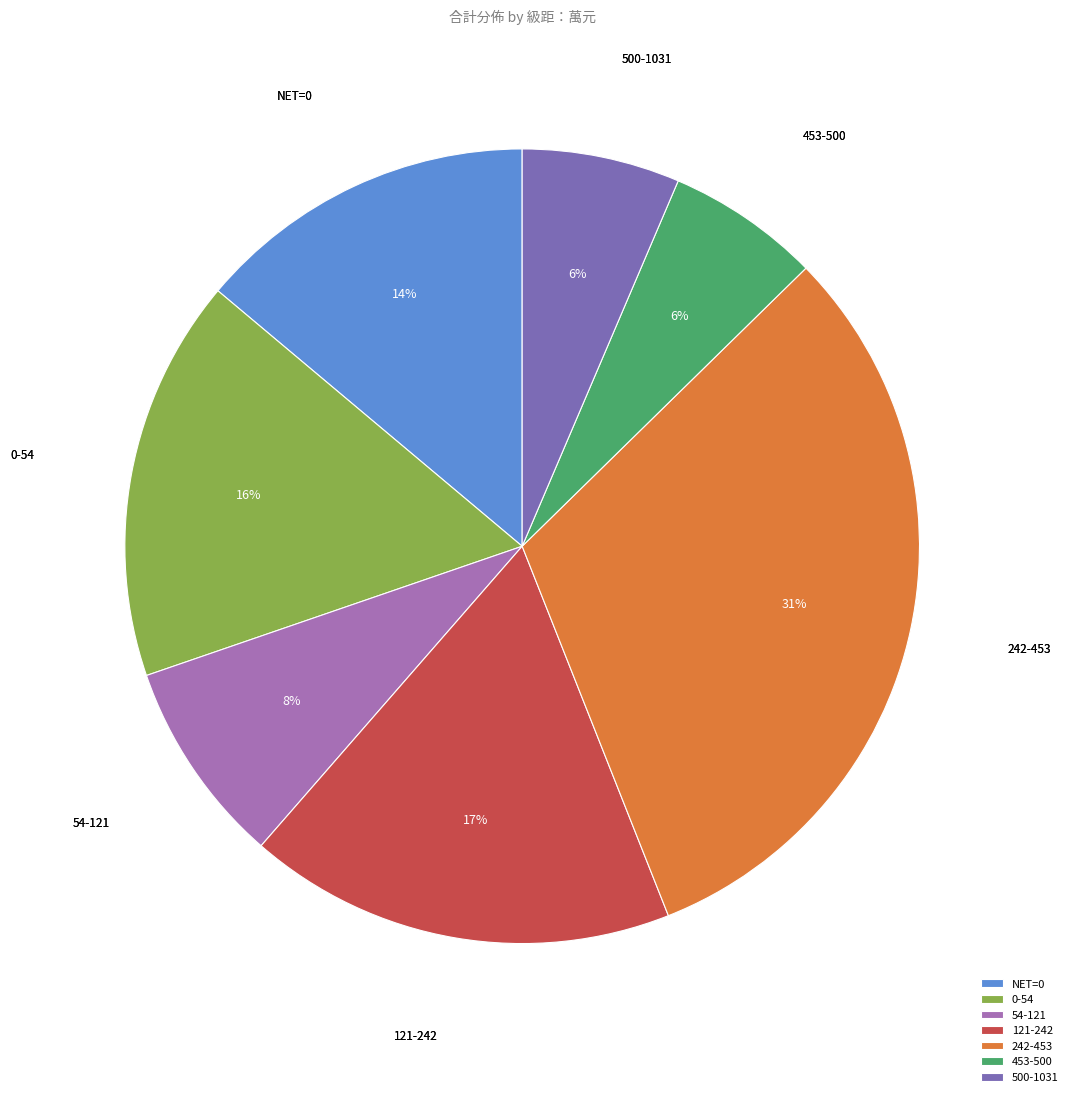

Is it true that 54-121 is 17% of the pie?

False